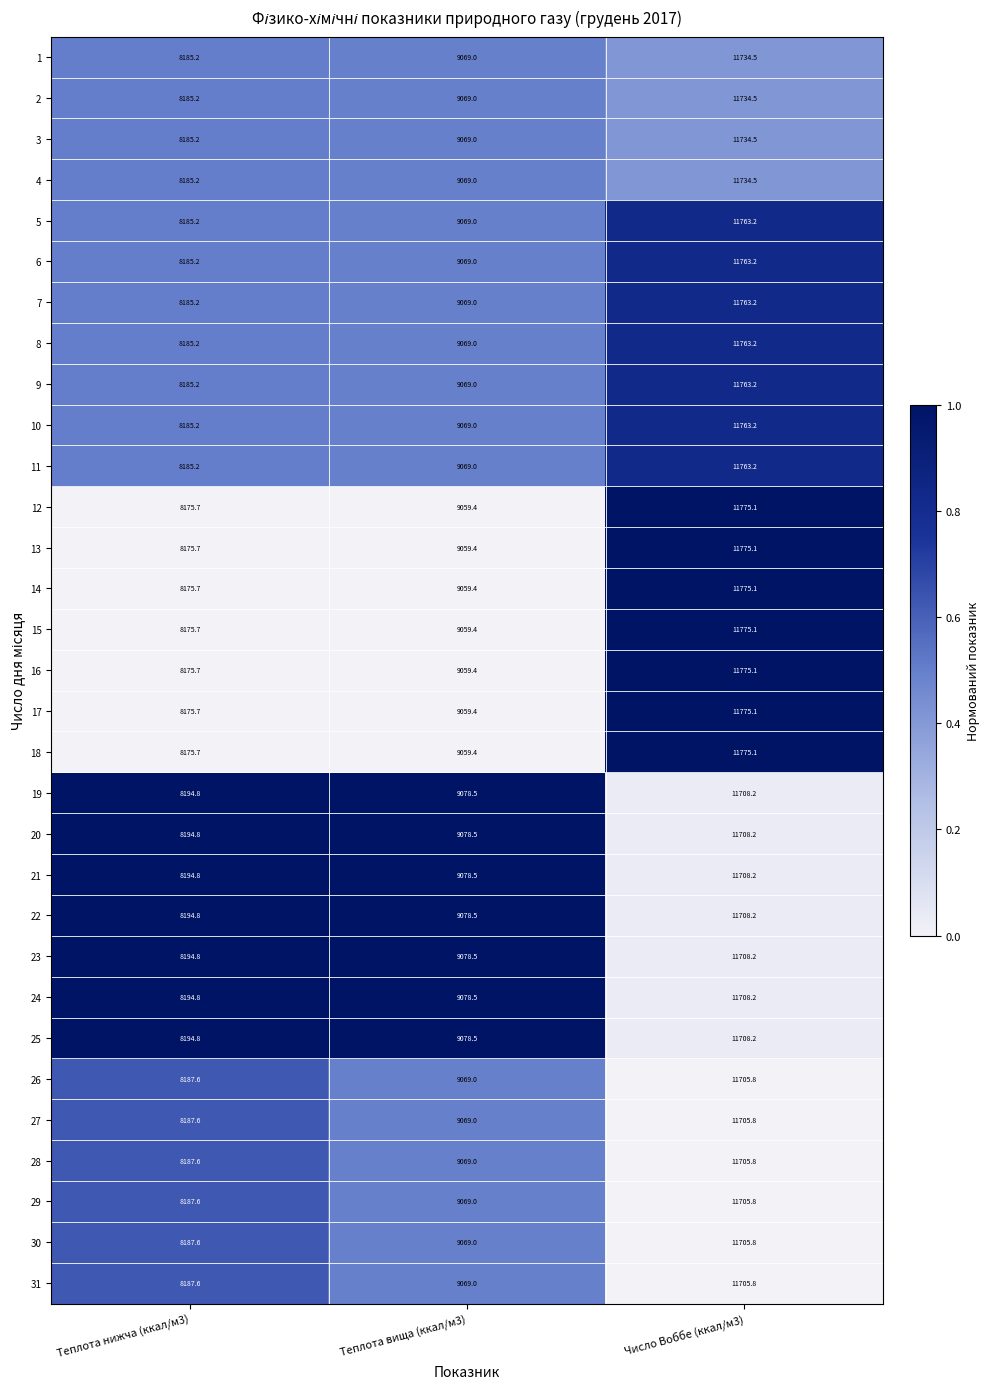

What is the minimum value for 27?

8187.6